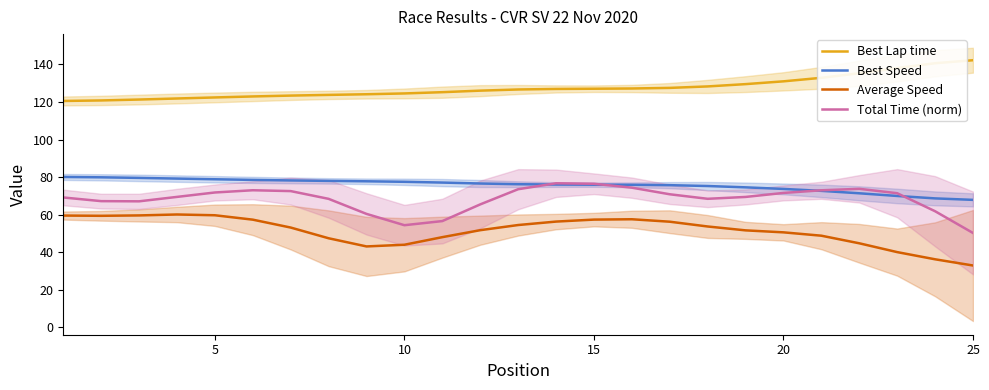

Which series has the largest range (max minus min)?

Average Speed